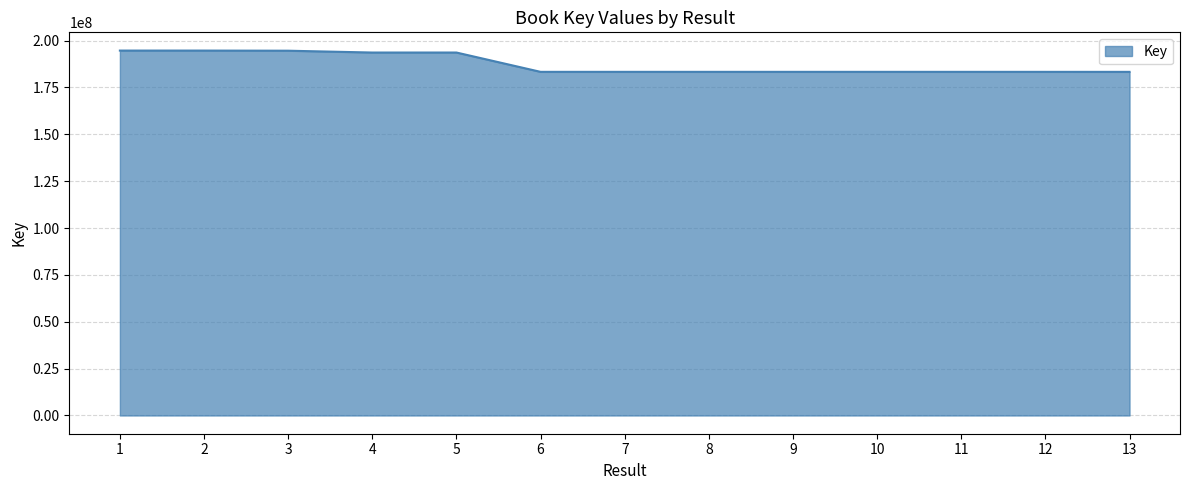

At which label does the data first exceed 183315865?

1